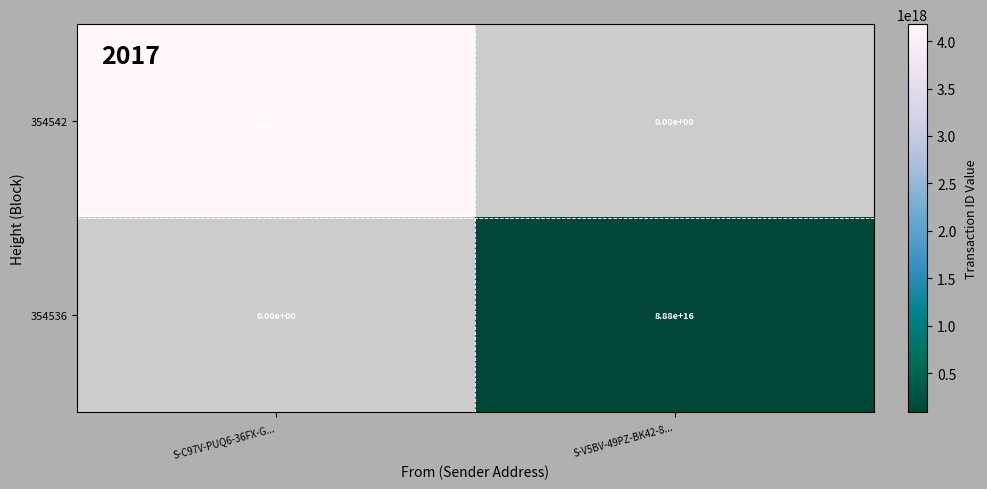

True or false: 354542 has a value of 6639232940718854144 at S-C97V-PUQ6-36FX-G....

False